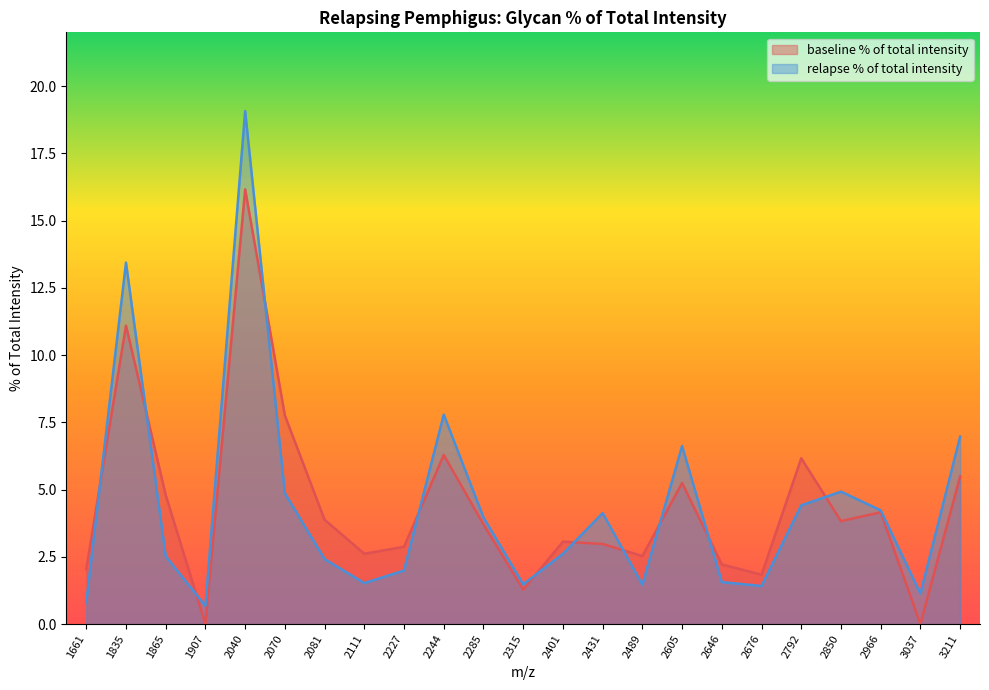

What is the maximum value shown in the chart?

19.1